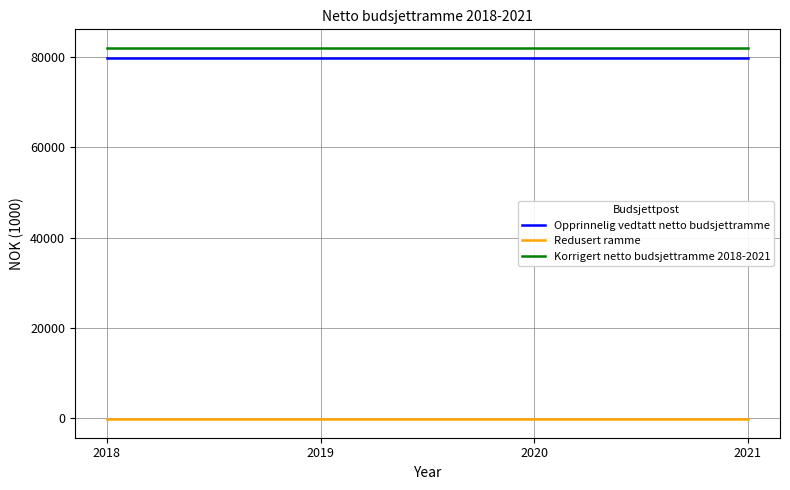

What is the total value across all series at 2021?

161600